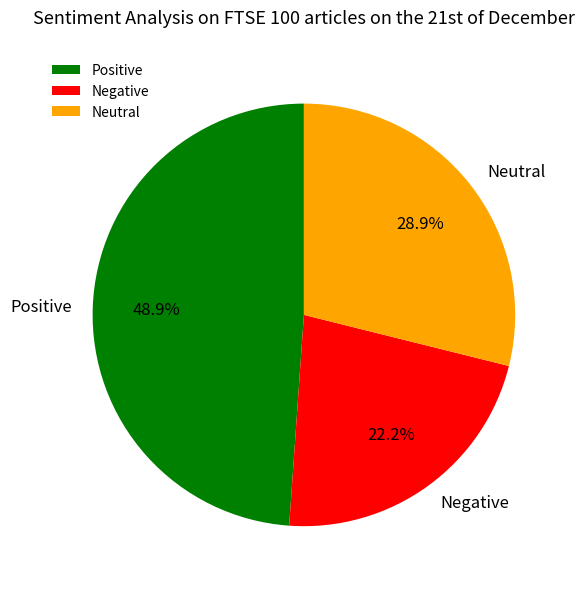

What is the ratio of the value at Neutral to the value at Negative?

1.3